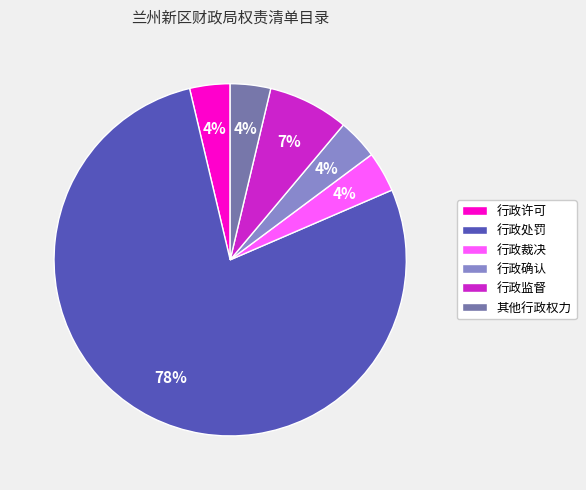

Count the number of slices in the pie.

6